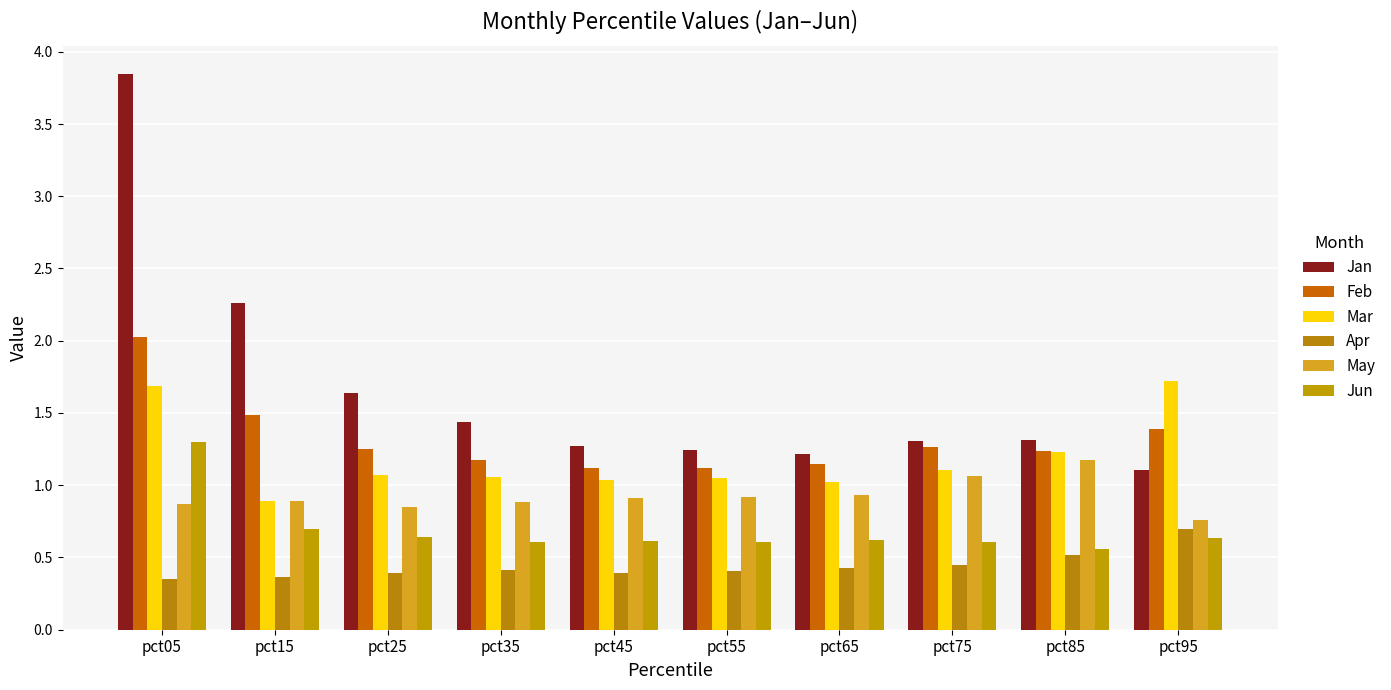

Reading left to right, what are all the values shown in this chart?

Jan: pct05=3.8	pct15=2.3	pct25=1.6	pct35=1.4	pct45=1.3	pct55=1.2	pct65=1.2	pct75=1.3	pct85=1.3	pct95=1.1
Feb: pct05=2.0	pct15=1.5	pct25=1.3	pct35=1.2	pct45=1.1	pct55=1.1	pct65=1.1	pct75=1.3	pct85=1.2	pct95=1.4
Mar: pct05=1.7	pct15=0.9	pct25=1.1	pct35=1.1	pct45=1.0	pct55=1.1	pct65=1.0	pct75=1.1	pct85=1.2	pct95=1.7
Apr: pct05=0.4	pct15=0.4	pct25=0.4	pct35=0.4	pct45=0.4	pct55=0.4	pct65=0.4	pct75=0.5	pct85=0.5	pct95=0.7
May: pct05=0.9	pct15=0.9	pct25=0.8	pct35=0.9	pct45=0.9	pct55=0.9	pct65=0.9	pct75=1.1	pct85=1.2	pct95=0.8
Jun: pct05=1.3	pct15=0.7	pct25=0.6	pct35=0.6	pct45=0.6	pct55=0.6	pct65=0.6	pct75=0.6	pct85=0.6	pct95=0.6